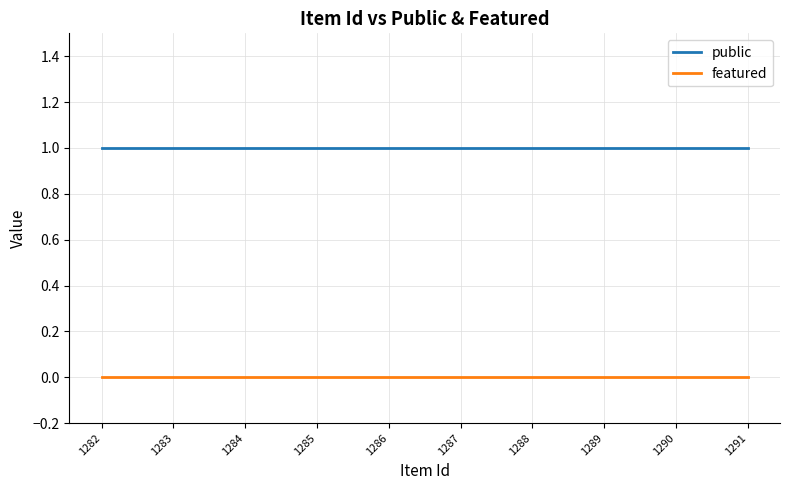

True or false: public and featured cross at least once.

False